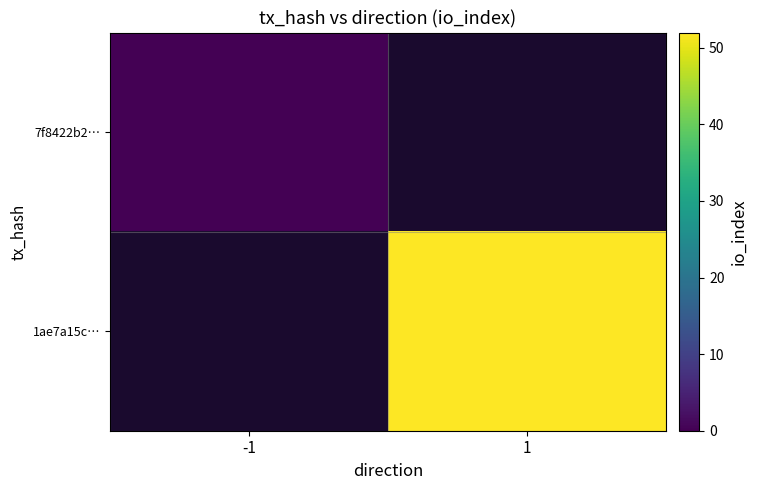

Is it true that 1ae7a15c… equals 52.0 at 1?

True